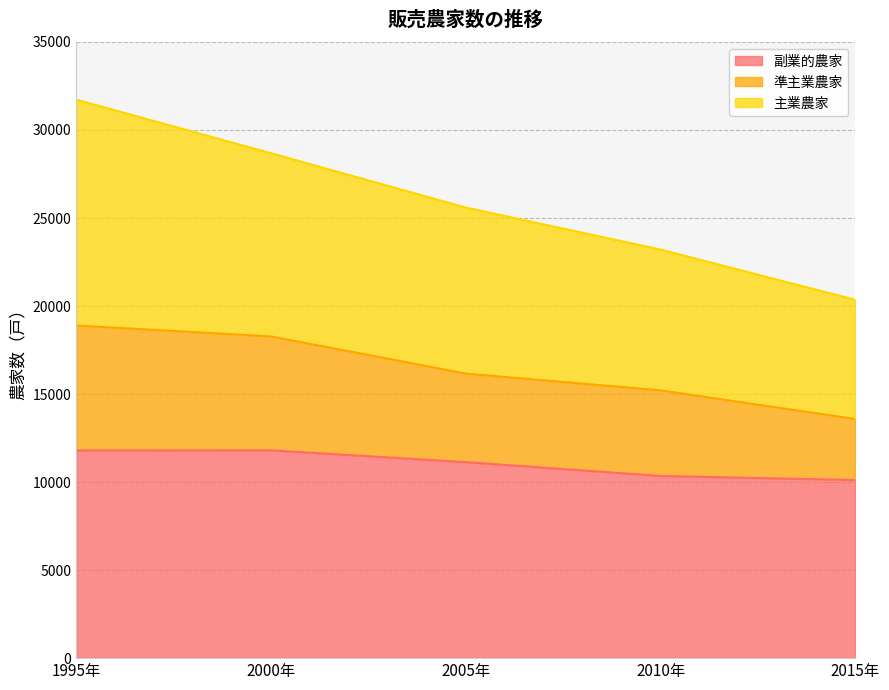

What is the lowest value of the 副業的農家 series?

10115